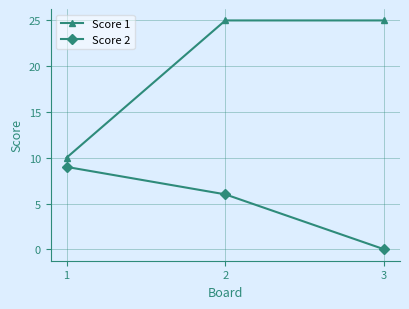

What is the total value across all series at 2?

31